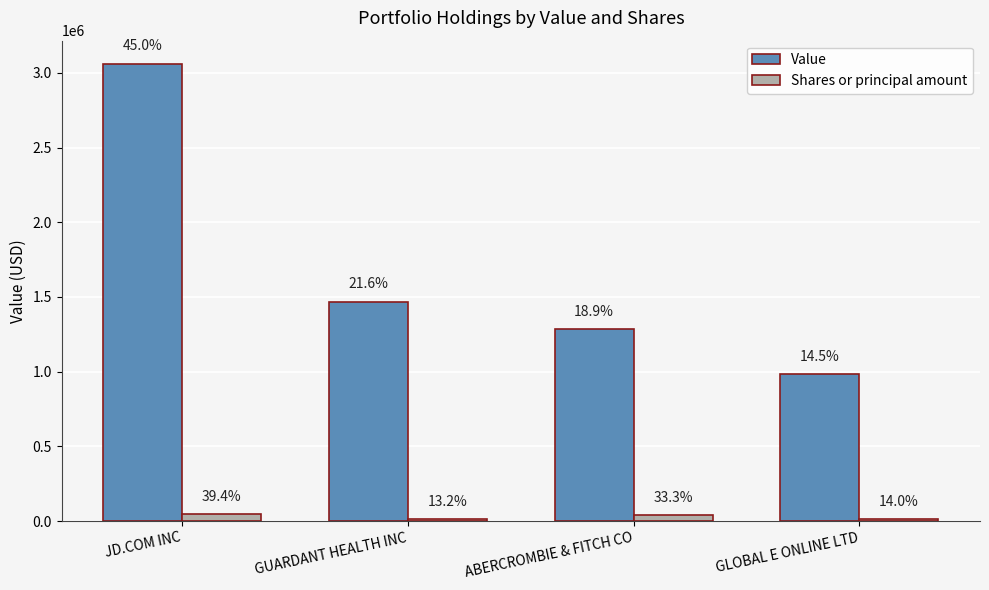

How many groups of bars are there?

4